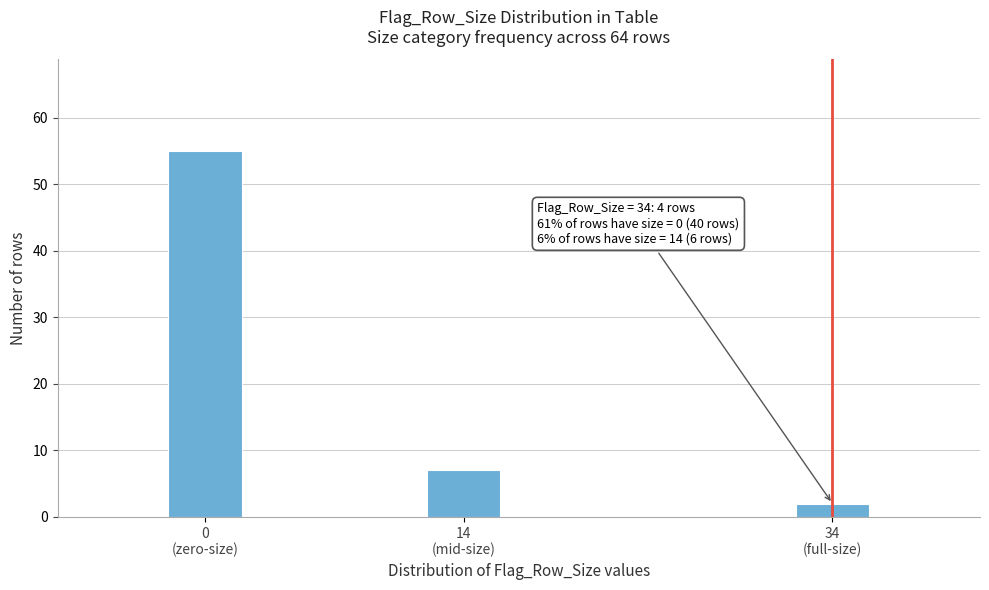

Reading left to right, what are all the values shown in this chart?

55	7	2